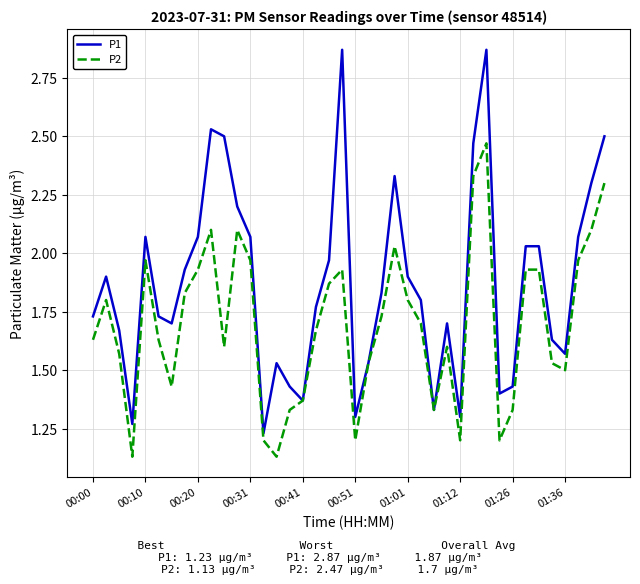

Which series has the largest total across all categories?

P1